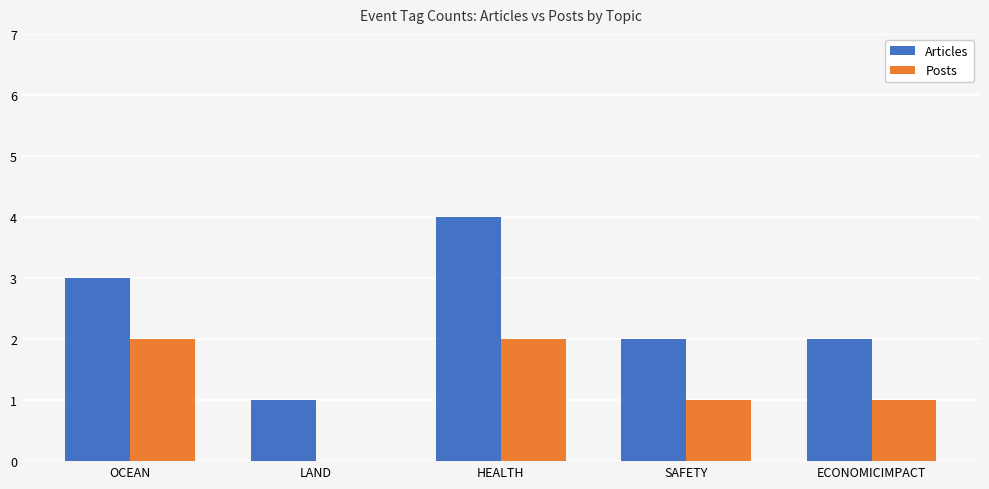

How many Posts values are between 1 and 2?

4